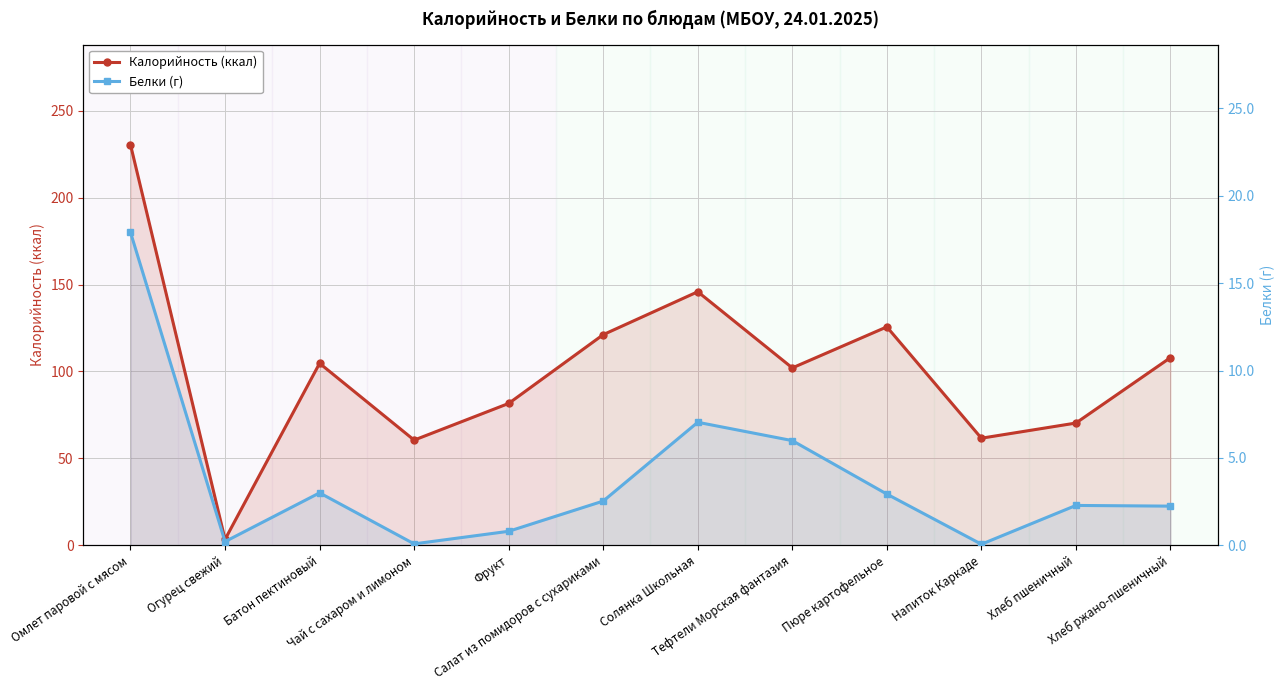

Is it true that Белки (г) equals 17.9 at Омлет паровой с мясом?

True